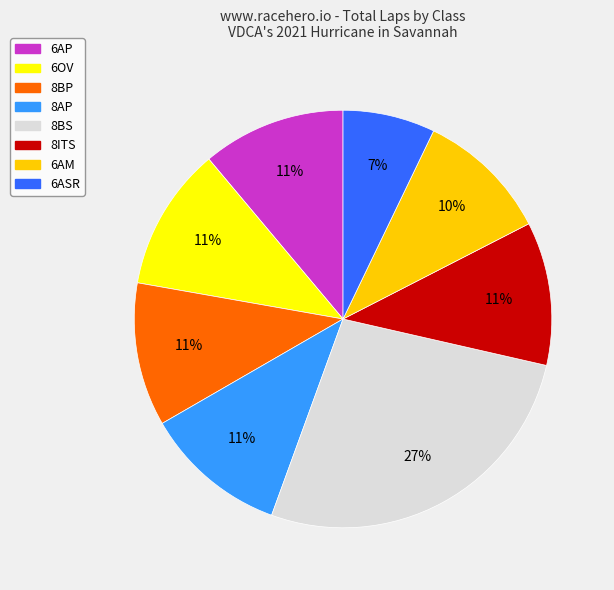

Is there any slice that represents more than half of the pie?

No